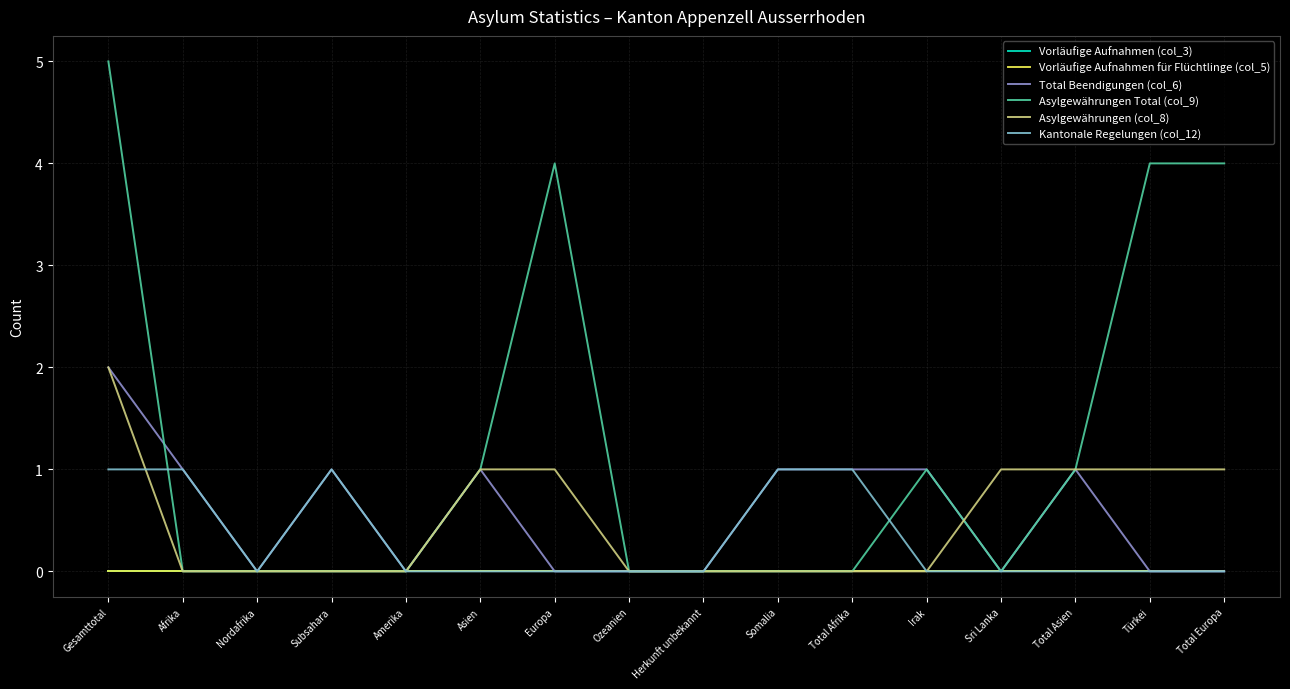

The Asylgewährungen (col_8) series shows 2 at Gesamttotal. True or false?

True